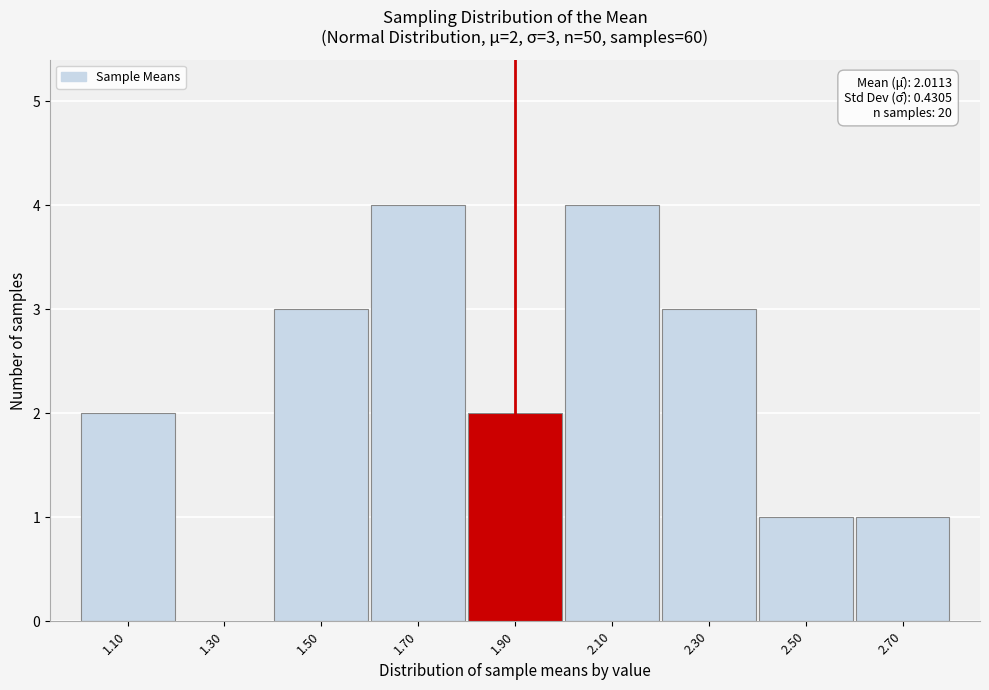

Reading left to right, list all the values displayed in this chart.

1.10=2	1.30=0	1.50=3	1.70=4	1.90=2	2.10=4	2.30=3	2.50=1	2.70=1